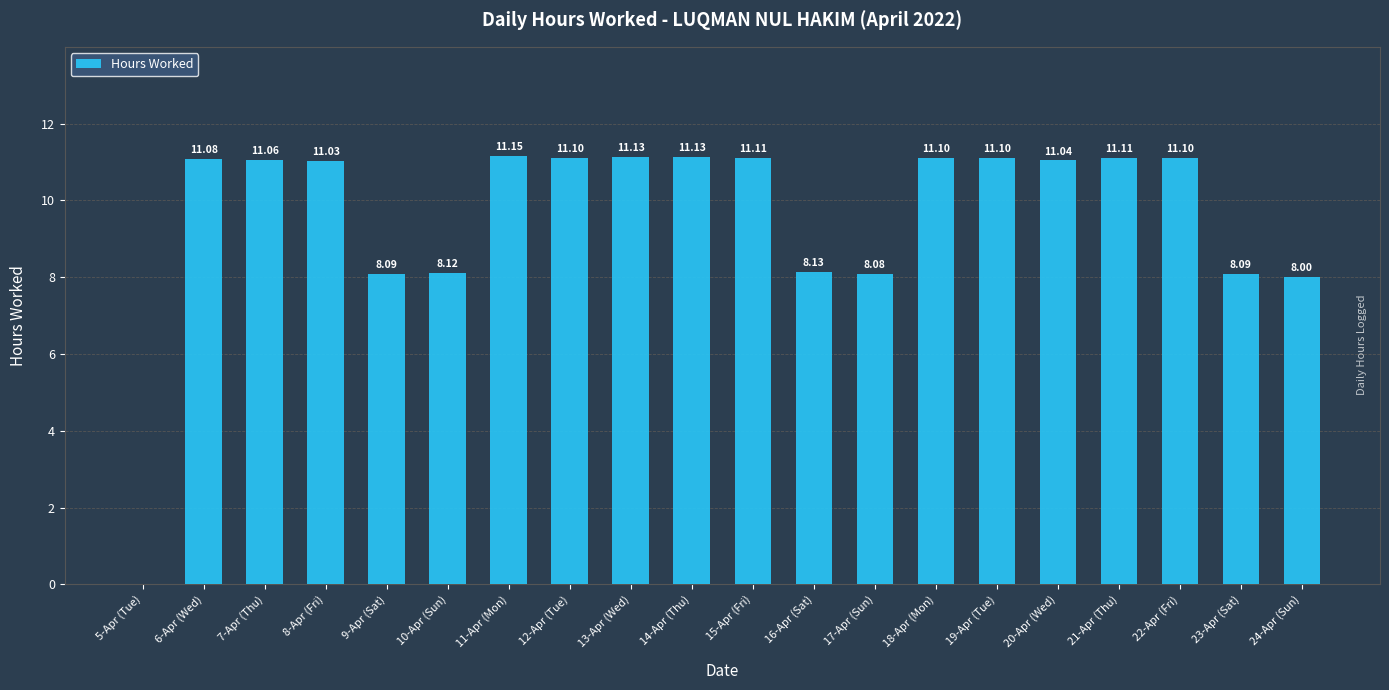

Which has a higher value, 7-Apr (Thu) or 18-Apr (Mon)?

18-Apr (Mon)